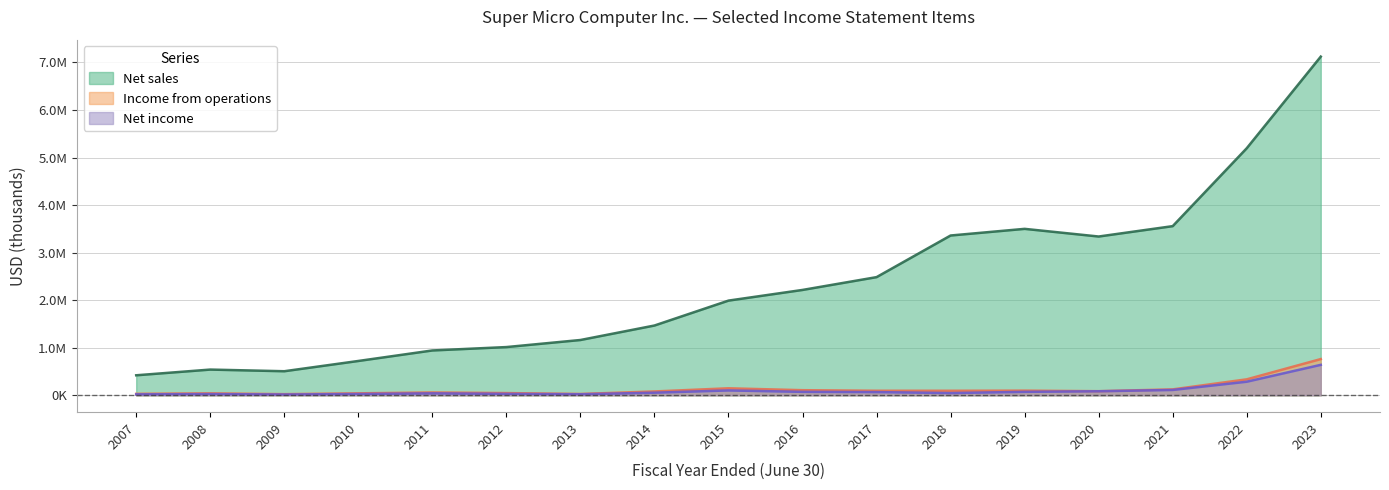

At how many categories does at least one series exceed 3003134?

6